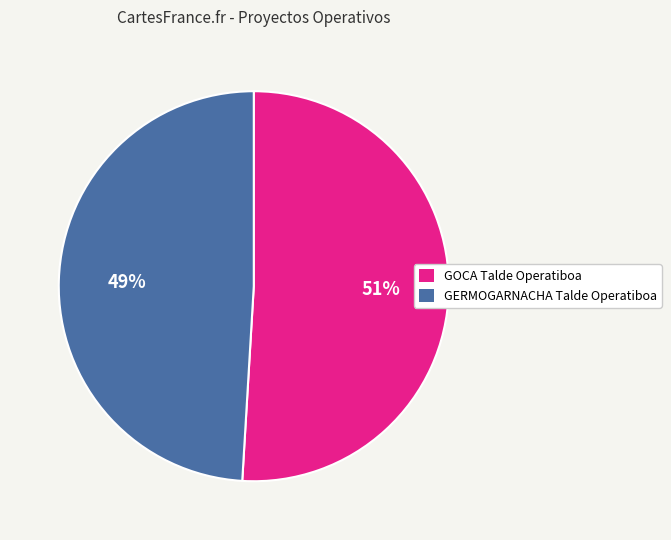

To the nearest percent, what is the difference between the largest and smallest slice percentages?

2%